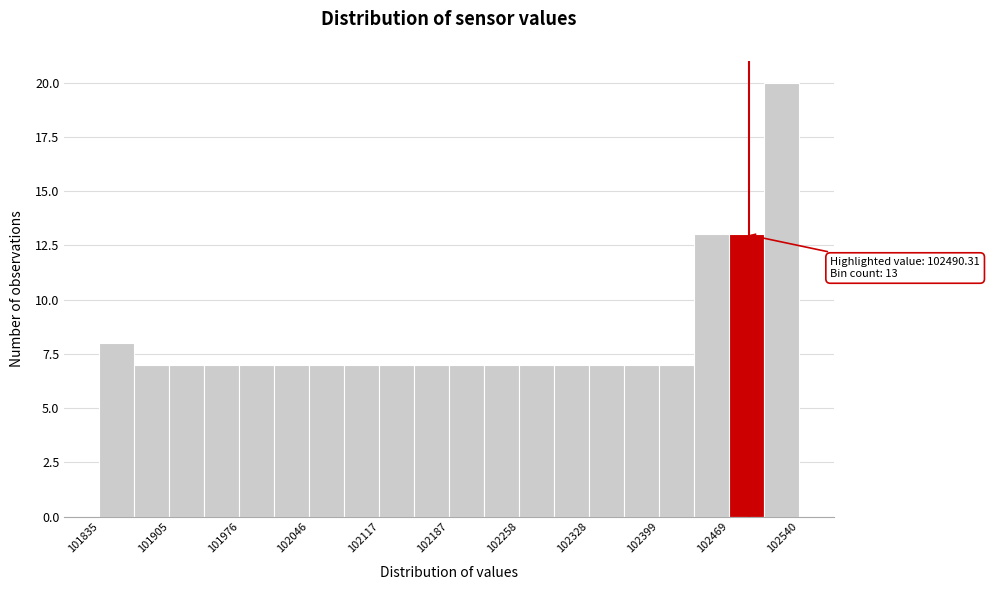

Read against the x-axis, roughly where is the centre of the tallest bar?

102520